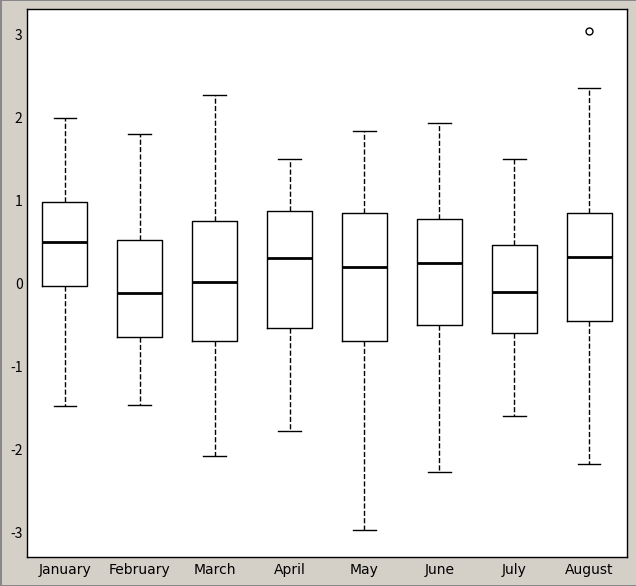

Where is the lower edge of the box for July on the y-axis? The values are not printed on the chart, so give them approximately, as read against the axis.

-0.6